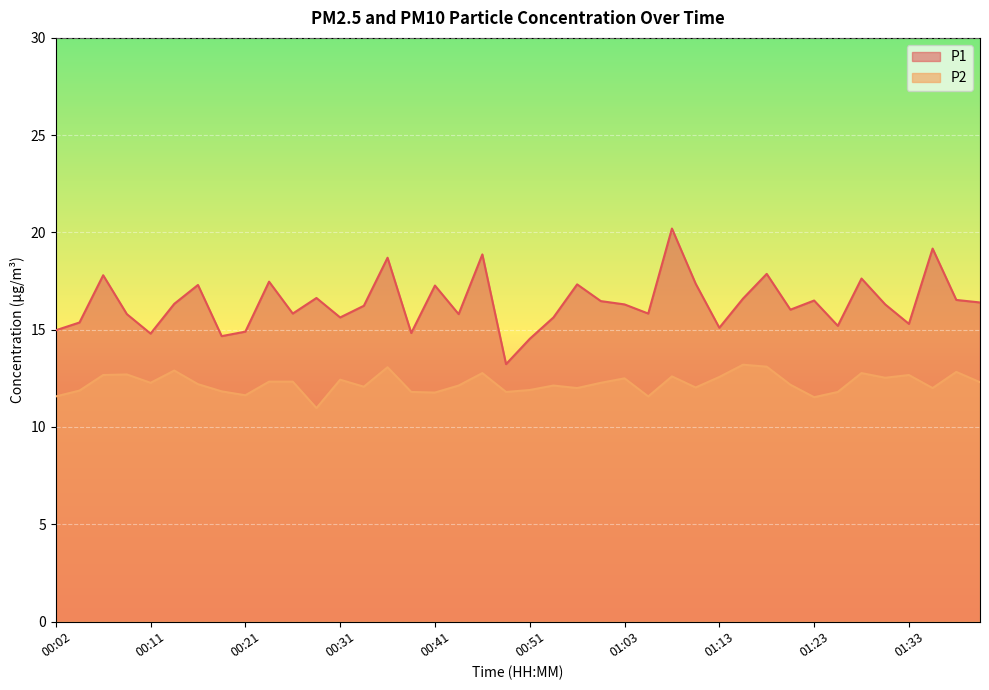

What is the value of the P2 point at the 14th from the left?

12.1